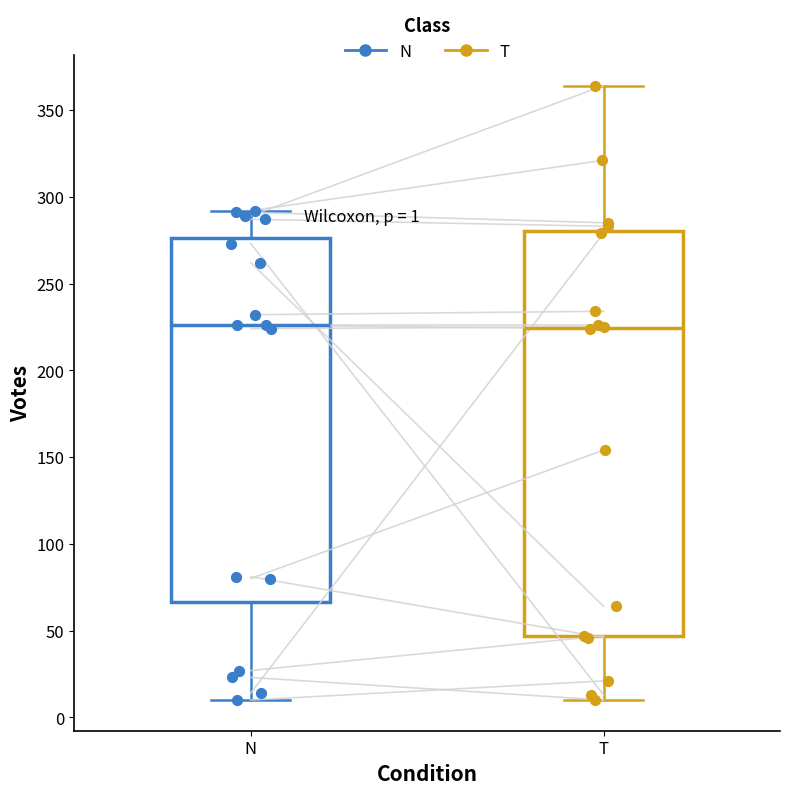

Which box is the tallest, from its lower edge to its upper edge?

T